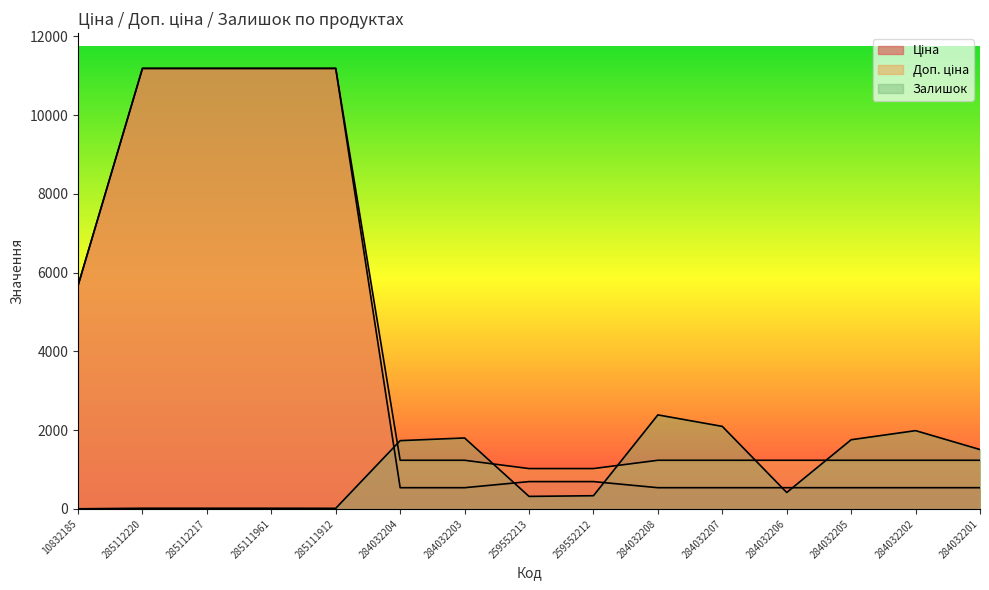

How many intersections are there between Доп. ціна and Залишок?

5